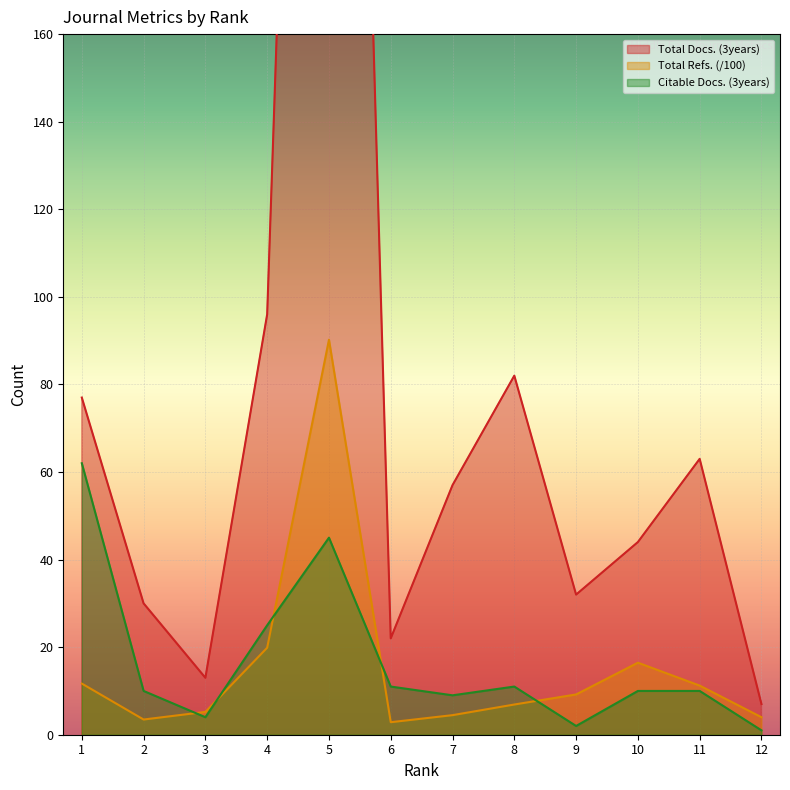

How many interior local peaks does the Total Docs. (3years) series have?

3